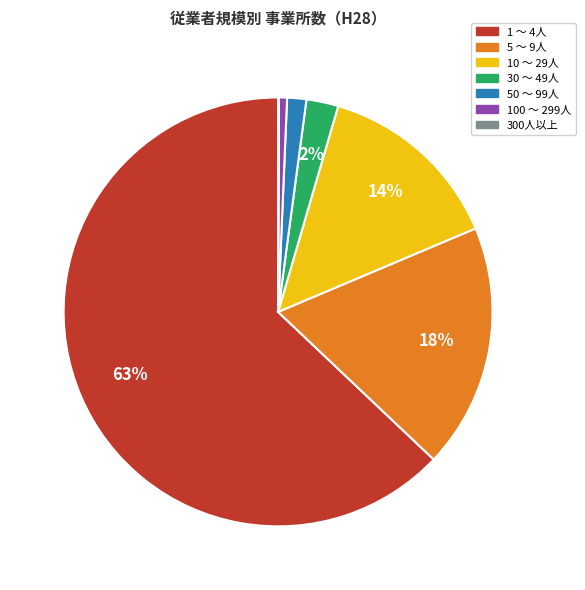

What is the largest slice in the pie chart?

1 ～ 4人